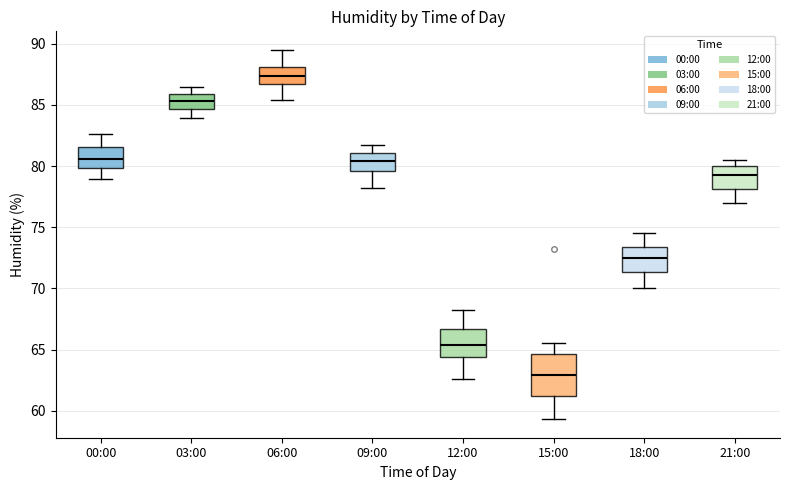

Reading left to right, read every box against the y-axis: the position of its median line, the range the box covers, and the ends of its whiskers. The values are not printed on the chart, so give them approximately, as read against the axis.

00:00: median 80.5, box 80.0 to 81.5, whiskers 79.0 to 82.5
03:00: median 85.5, box 84.5 to 86.0, whiskers 84.0 to 86.5
06:00: median 87.5, box 86.5 to 88.0, whiskers 85.5 to 89.5
09:00: median 80.5, box 79.5 to 81.0, whiskers 78.0 to 81.5
12:00: median 65.5, box 64.5 to 66.5, whiskers 62.5 to 68.0
15:00: median 63.0, box 61.0 to 64.5, whiskers 59.5 to 65.5
18:00: median 72.5, box 71.5 to 73.5, whiskers 70.0 to 74.5
21:00: median 79.5, box 78.0 to 80.0, whiskers 77.0 to 80.5